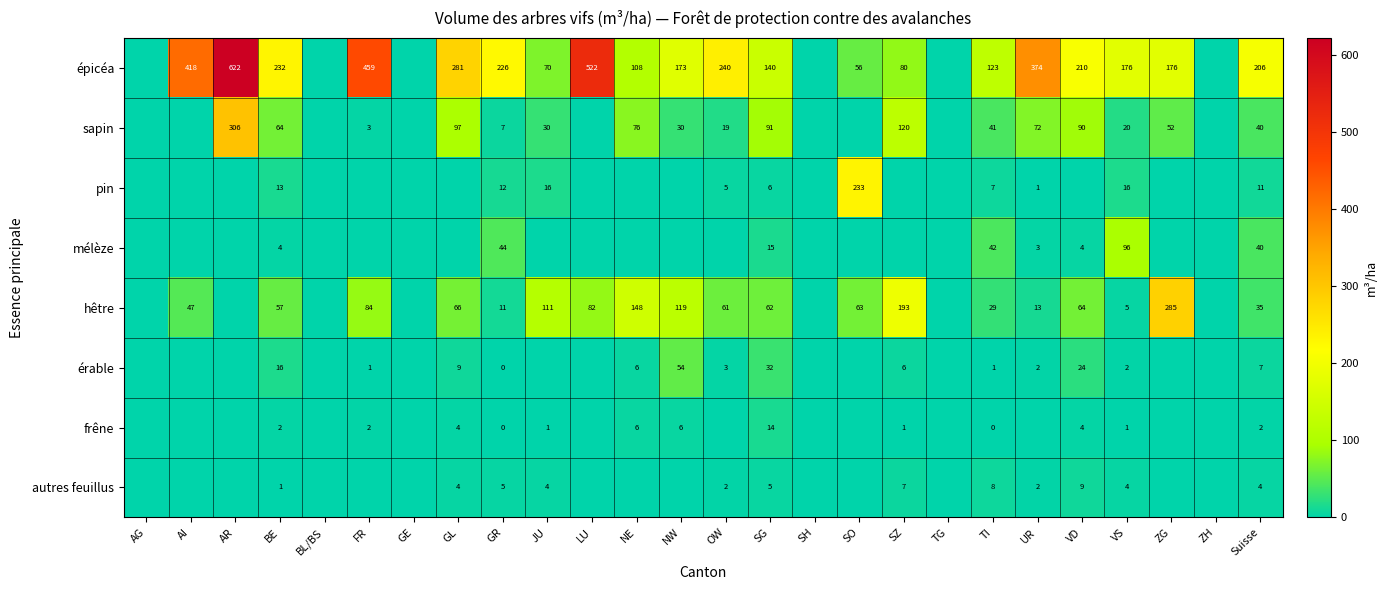

True or false: hêtre has a value of 86 at VD.

False